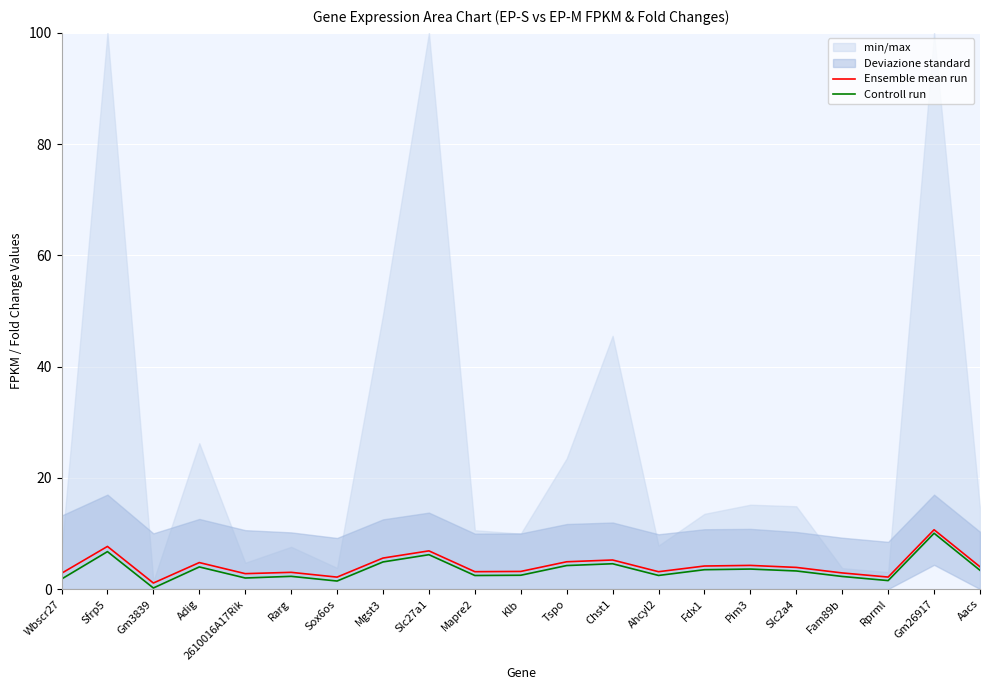

At Wbscr27, list the series in order from smallest to largest.

Controll run, Ensemble mean run